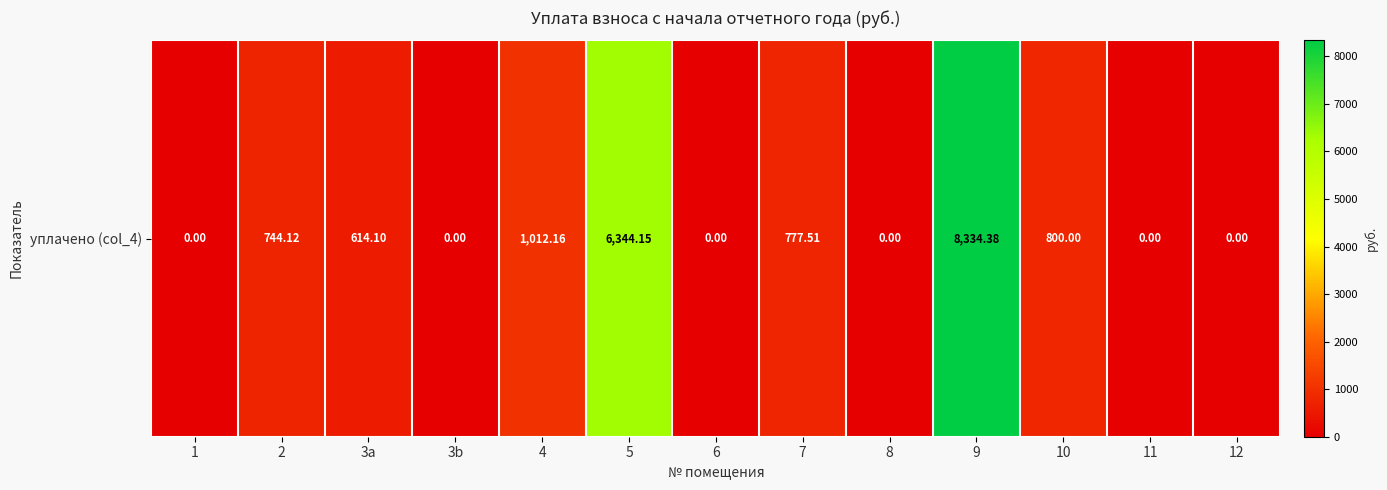

At which label is the value closest to 4167?

5